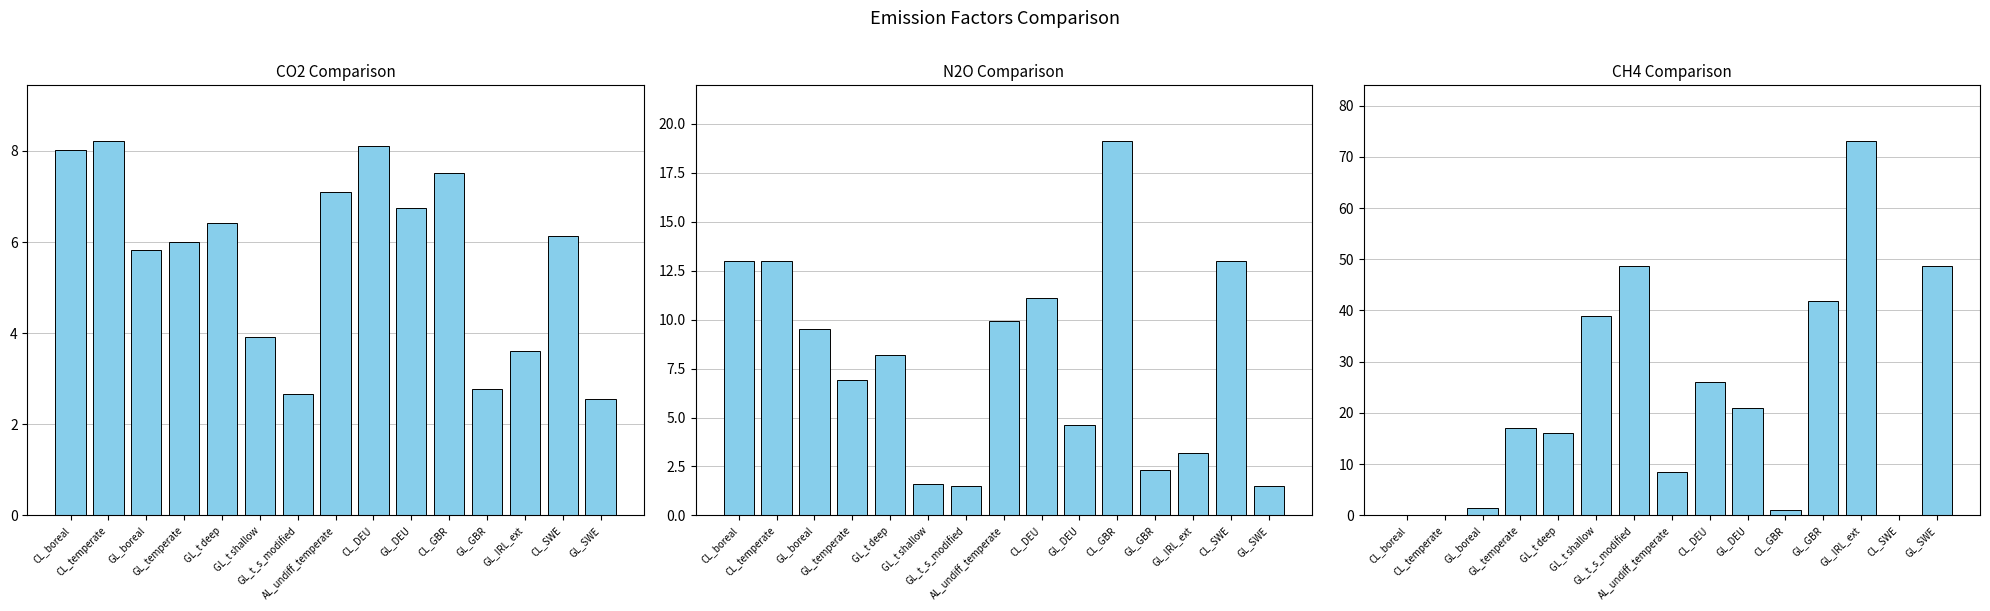

Where is N2O nearest to the value 10?

AL_undiff_temperate